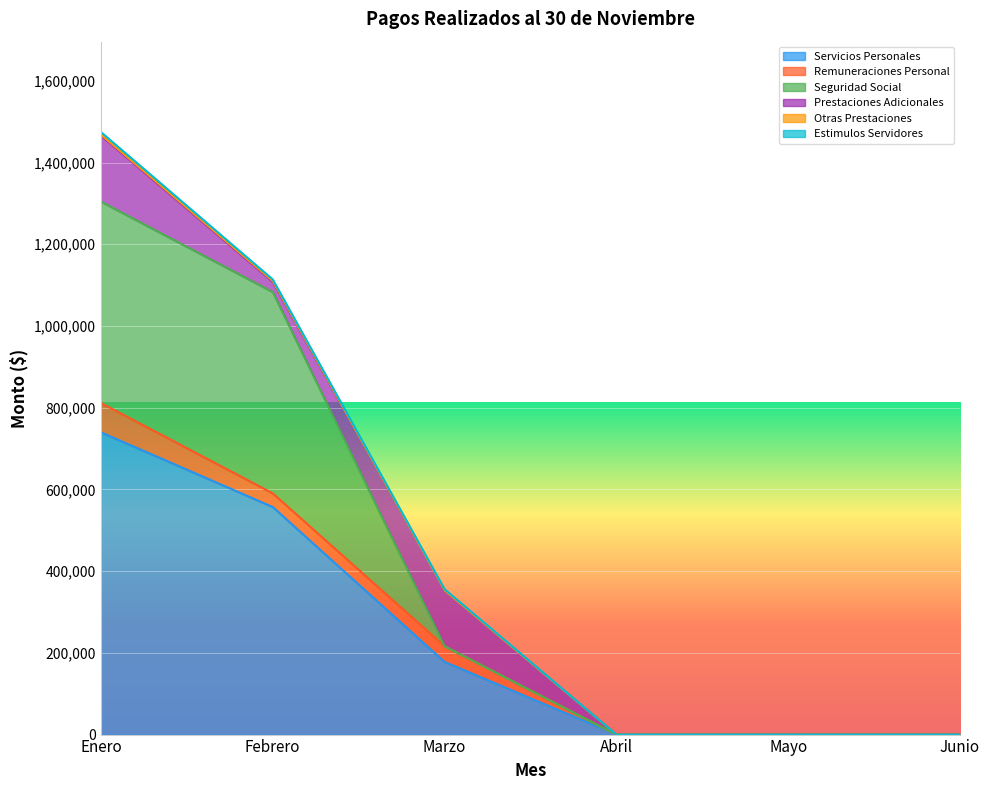

Reading left to right, what are all the values shown in this chart?

Servicios Personales: Enero=739751.9	Febrero=557004.0	Marzo=177922.5	Abril=0.0	Mayo=0.0	Junio=0.0
Remuneraciones Personal: Enero=71870.9	Febrero=33397.8	Marzo=38473.1	Abril=0.0	Mayo=0.0	Junio=0.0
Seguridad Social: Enero=492819.6	Febrero=492819.6	Marzo=0.0	Abril=0.0	Mayo=0.0	Junio=0.0
Prestaciones Adicionales: Enero=161876.4	Febrero=25012.9	Marzo=136863.5	Abril=0.0	Mayo=0.0	Junio=0.0
Otras Prestaciones: Enero=2179.2	Febrero=2179.2	Marzo=0.0	Abril=0.0	Mayo=0.0	Junio=0.0
Estimulos Servidores: Enero=6180.5	Febrero=3594.5	Marzo=2586.0	Abril=0.0	Mayo=0.0	Junio=0.0